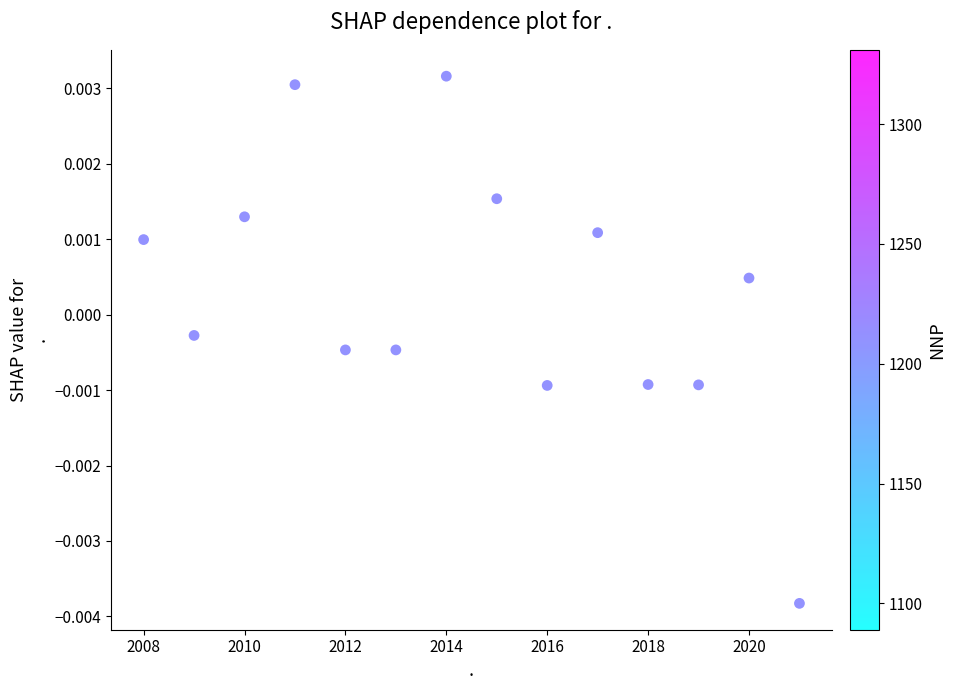

What is the range of X values (max minus min)?

13.0